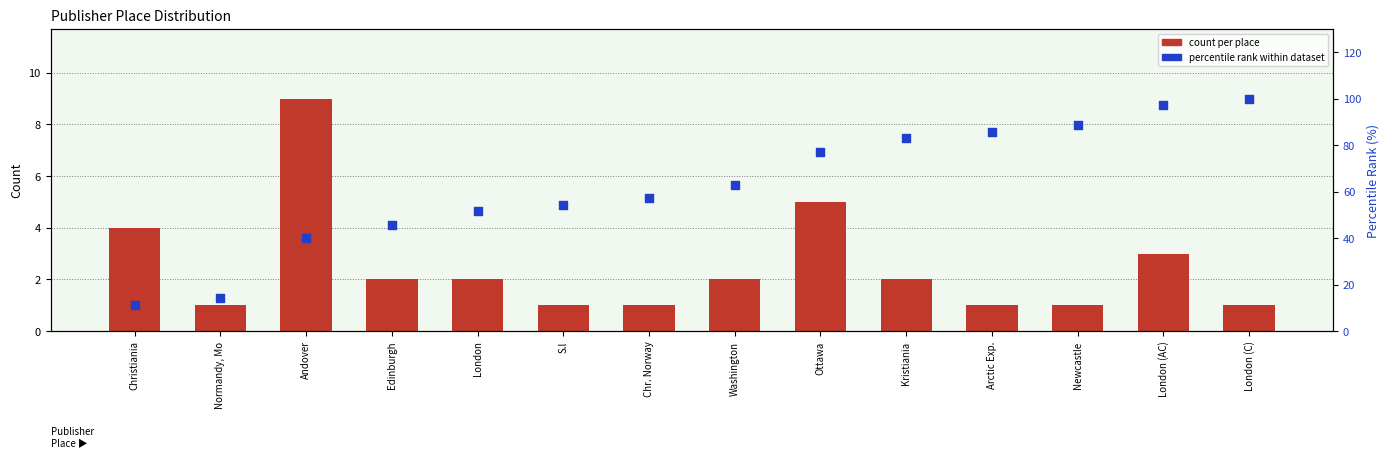

What are all the series names shown in the legend?

count per place, percentile rank within dataset